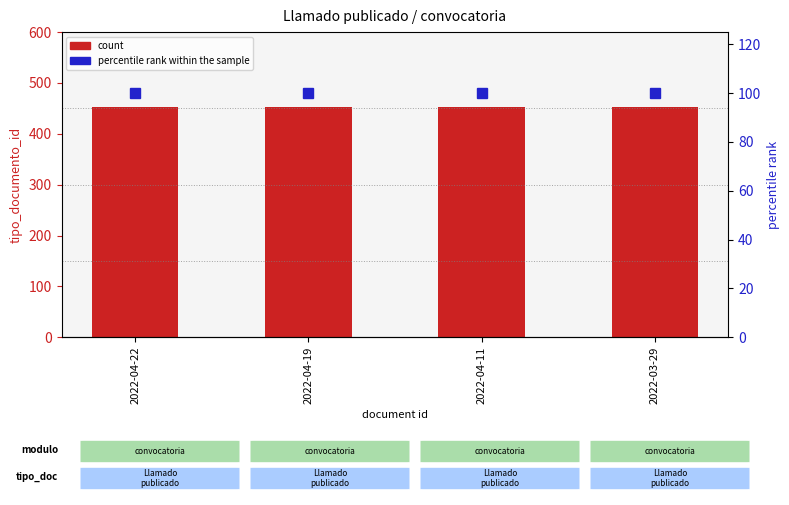

What is the total value across all series at 2022-03-29?

552